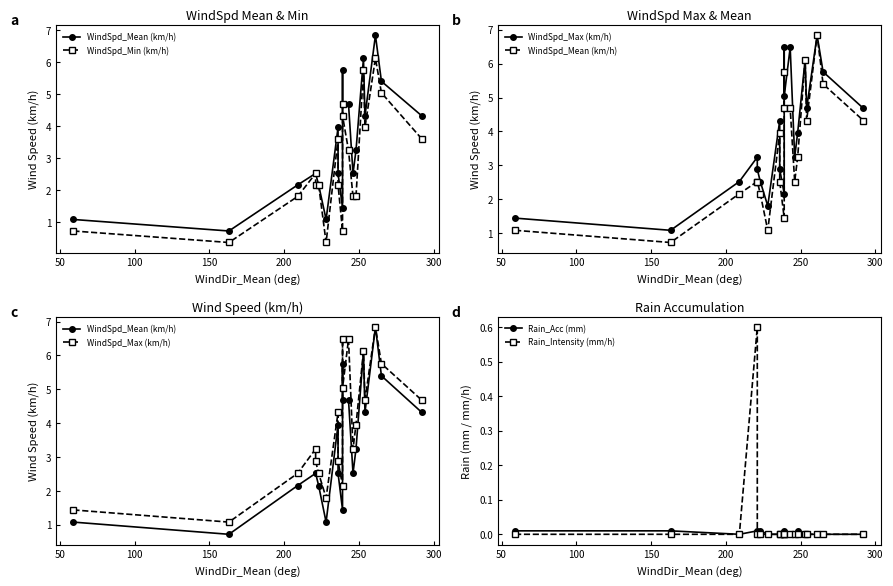

How many lines are shown in the chart?

5